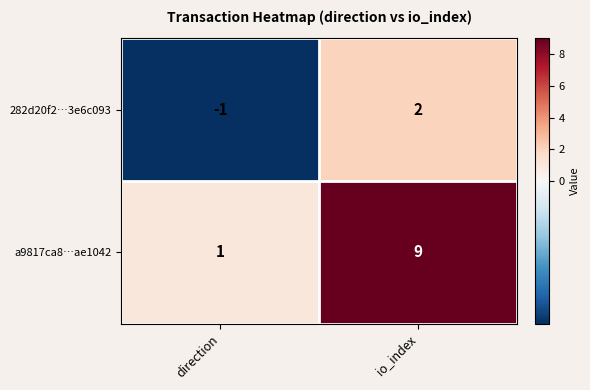

Which series has the largest total across all categories?

a9817ca8…ae1042